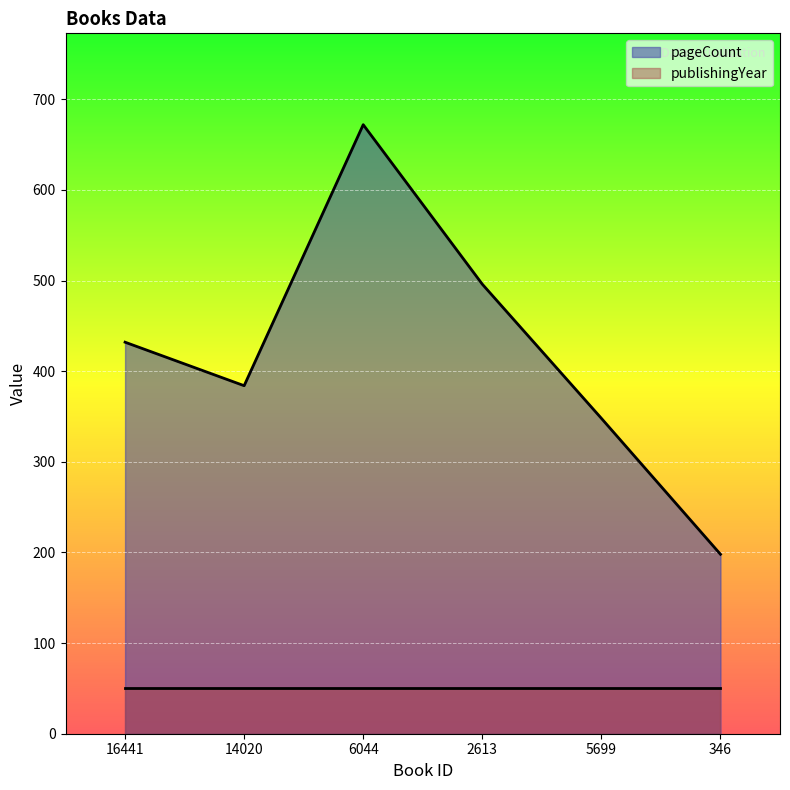

Reading left to right, what are all the values shown in this chart?

432	384	672	496	348	198